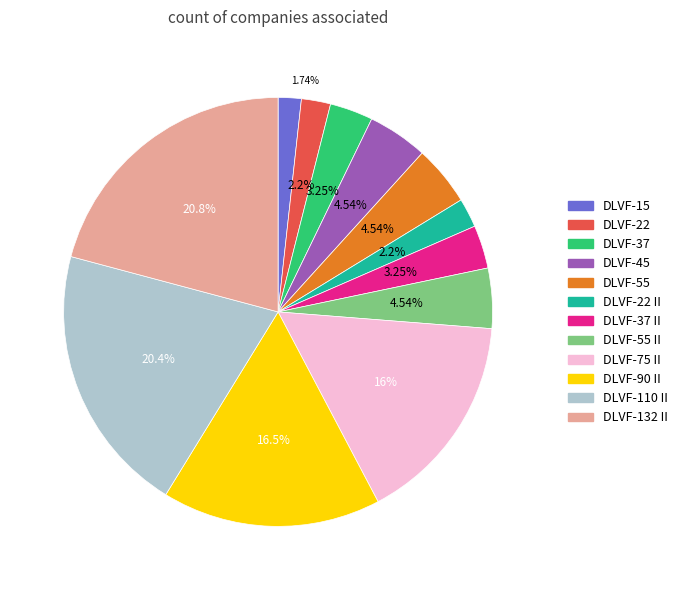

Is there a majority slice in this chart?

No